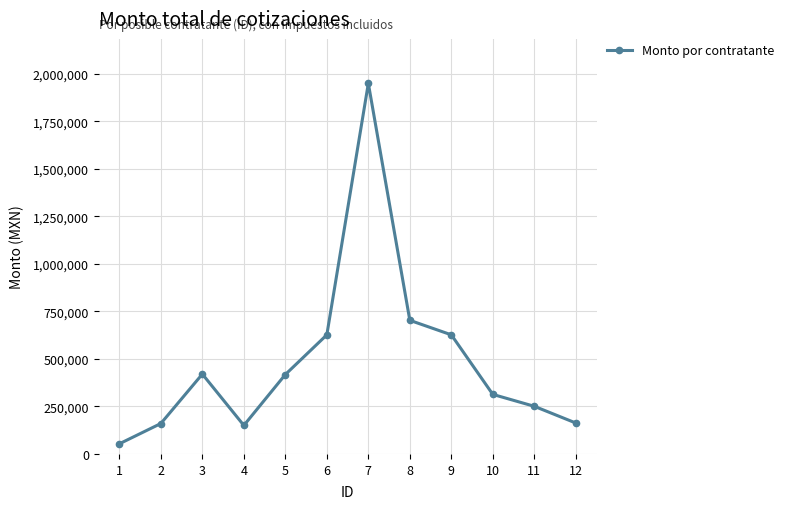

How many data points does each series have?

12